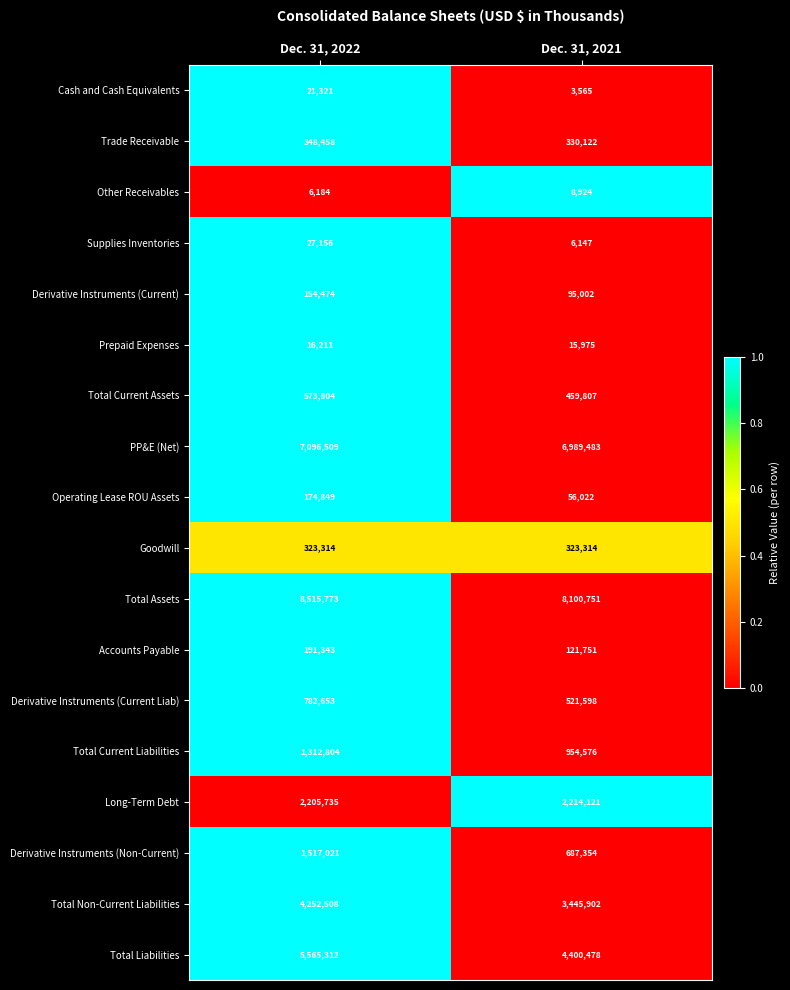

Rank the series at Dec. 31, 2021 from lowest to highest value.

Cash and Cash Equivalents, Supplies Inventories, Other Receivables, Prepaid Expenses, Operating Lease ROU Assets, Derivative Instruments (Current), Accounts Payable, Goodwill, Trade Receivable, Total Current Assets, Derivative Instruments (Current Liab), Derivative Instruments (Non-Current), Total Current Liabilities, Long-Term Debt, Total Non-Current Liabilities, Total Liabilities, PP&E (Net), Total Assets